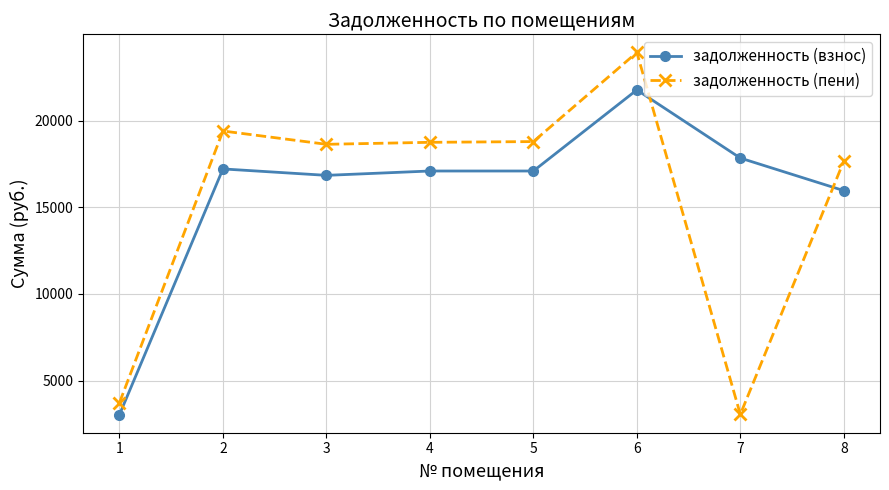

List the series in order of their peak value, highest first.

задолженность (пени), задолженность (взнос)